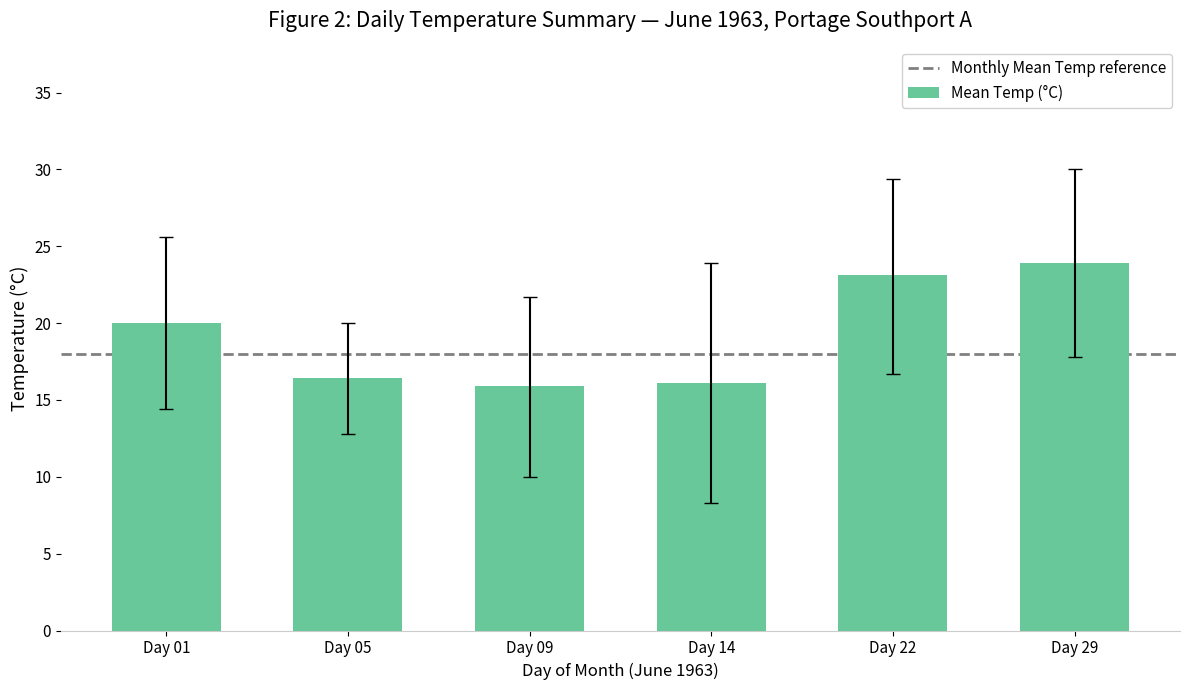

Approximately how many times larger is the value at Day 29 compared to Day 05?

1.5